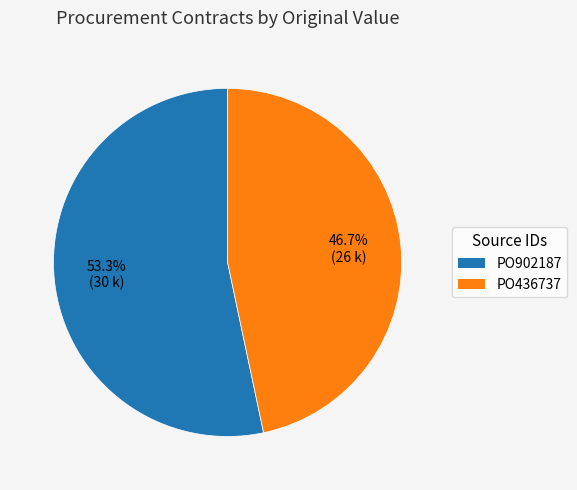

The PO902187 slice represents 62% of the pie. True or false?

False